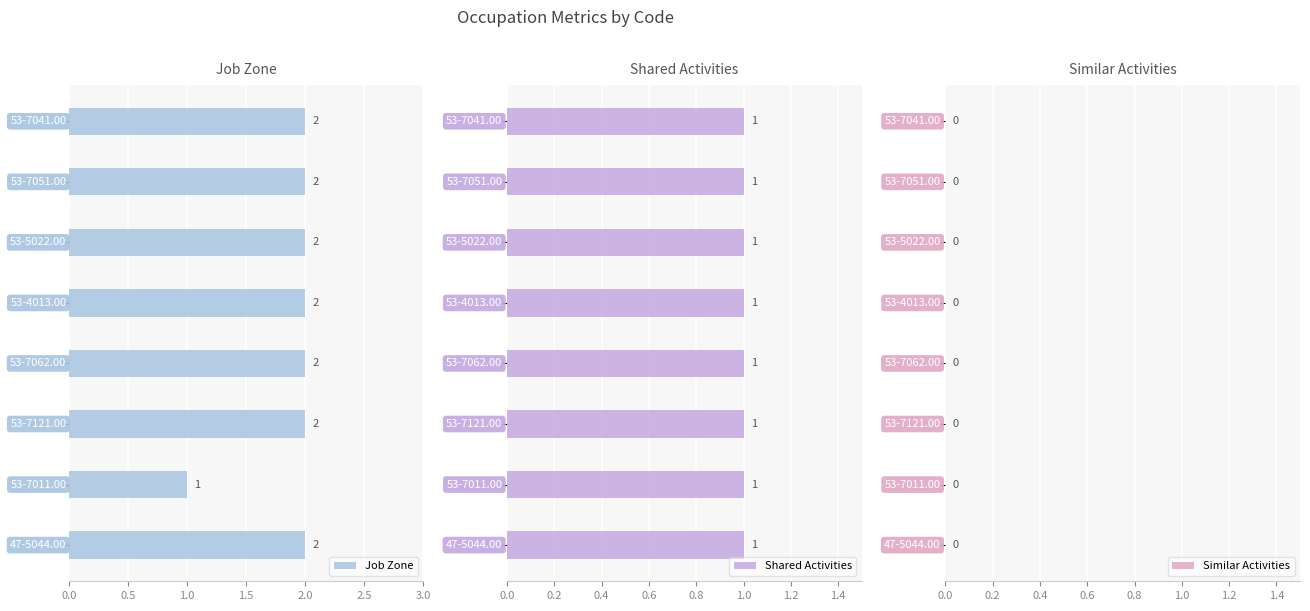

What is the sum of all Job Zone values?

15